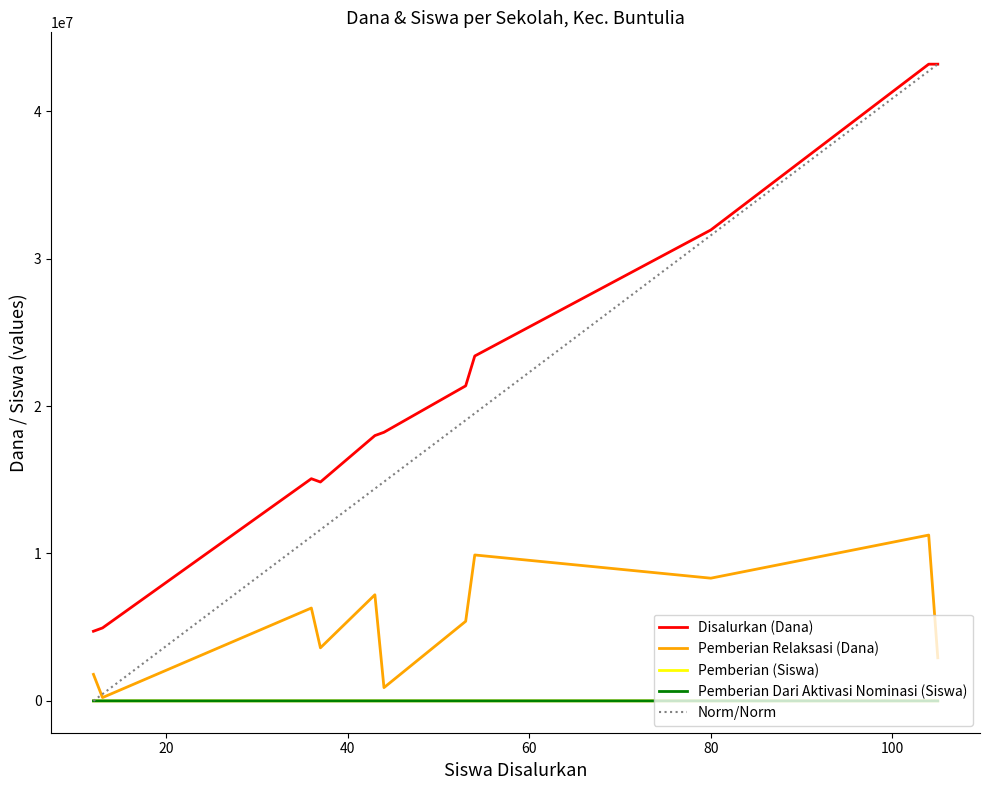

True or false: Pemberian Dari Aktivasi Nominasi (Siswa) and Disalurkan (Dana) cross at least once.

False